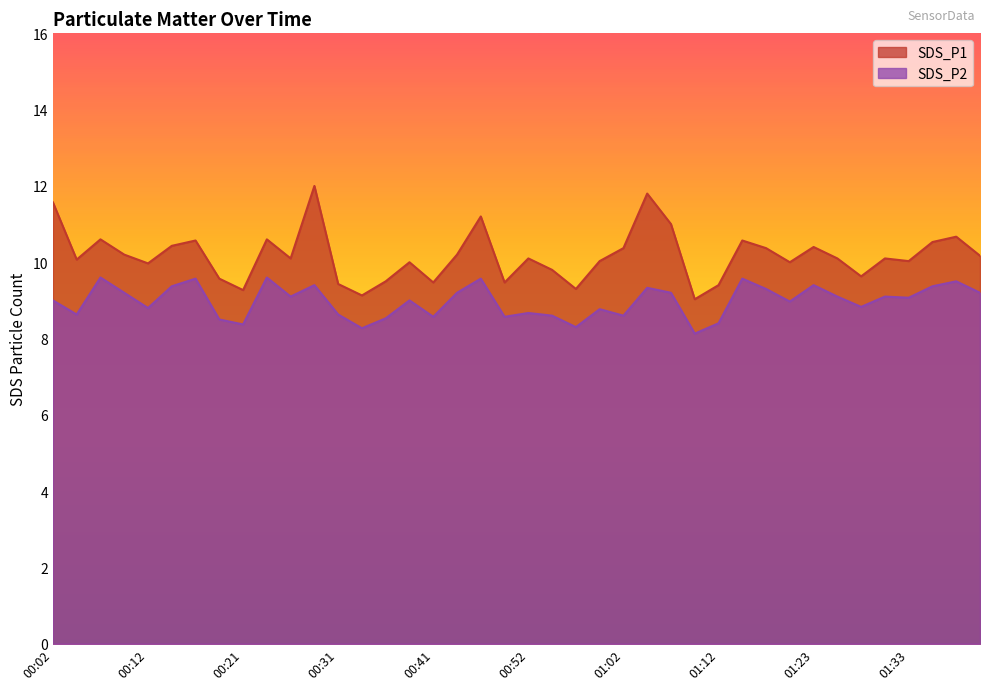

True or false: SDS_P2 and SDS_P1 cross at least once.

False